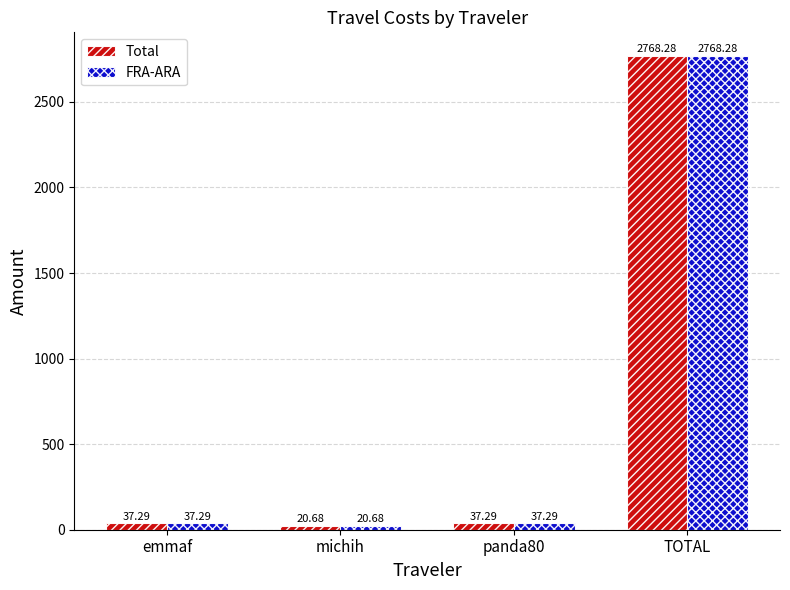

What are all the series names shown in the legend?

Total, FRA-ARA